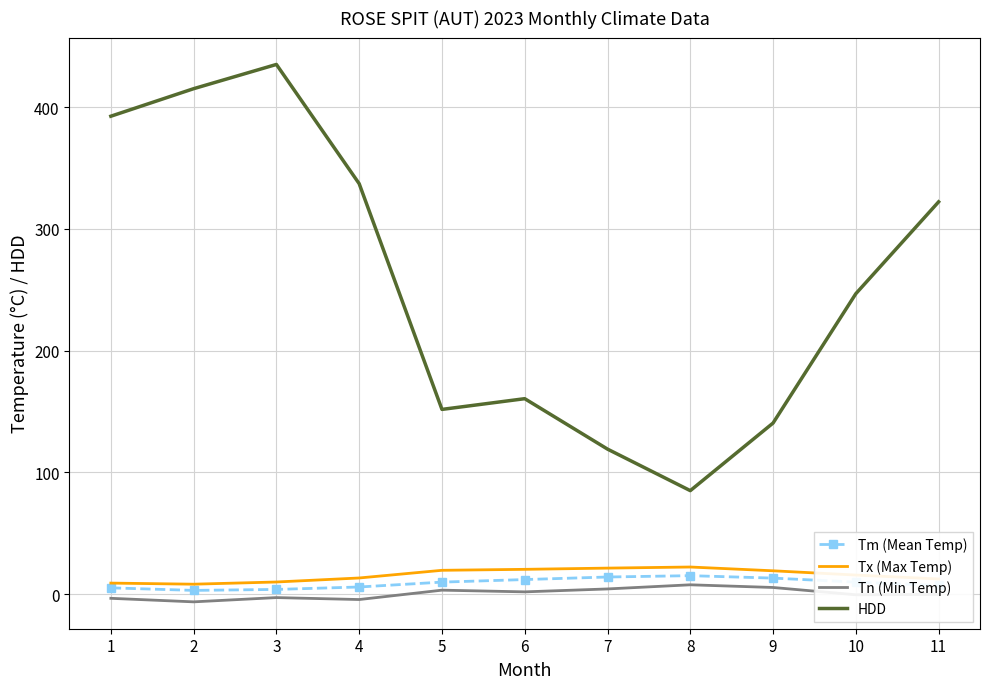

Which series changed the most between 5 and 10?

HDD